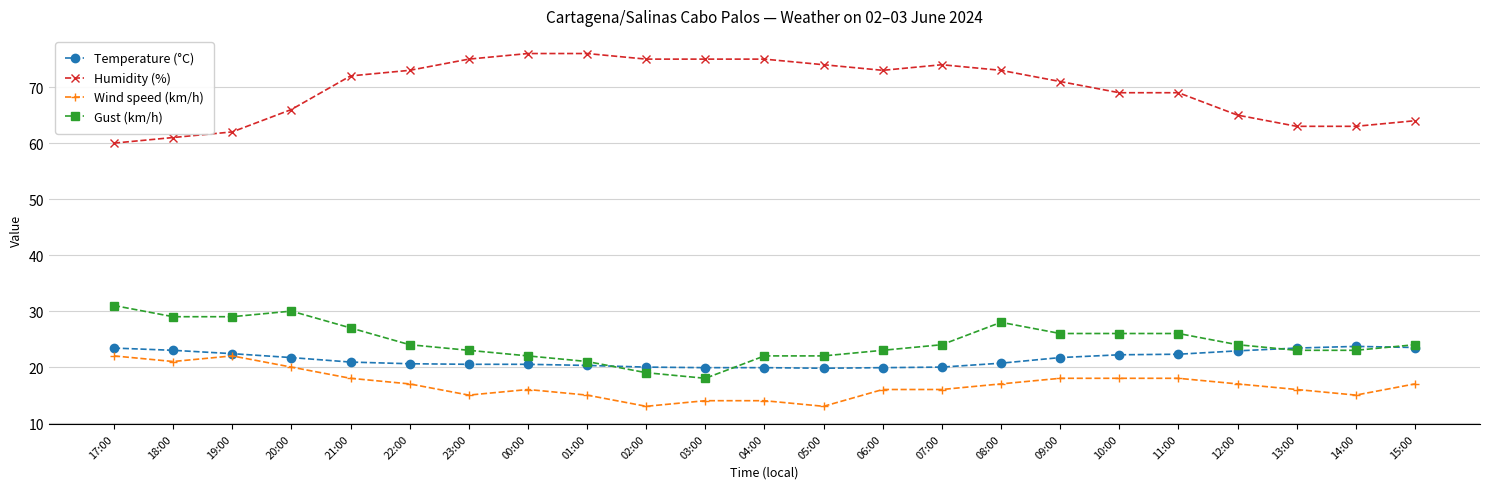

What is the spread (max minus min) of values at 22:00?

56.0